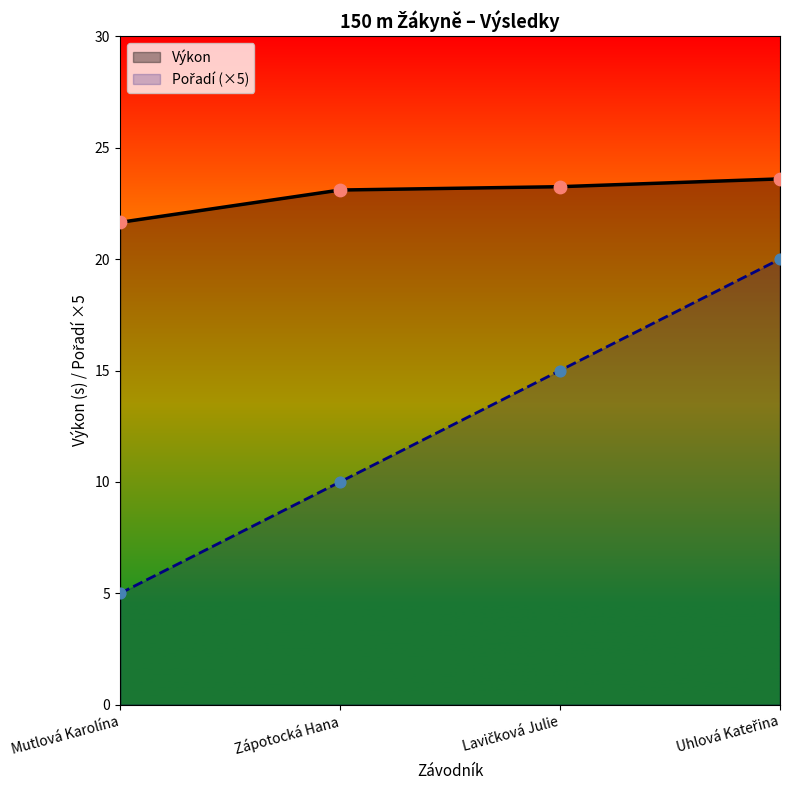

Which series reaches the minimum Y coordinate?

Pořadí